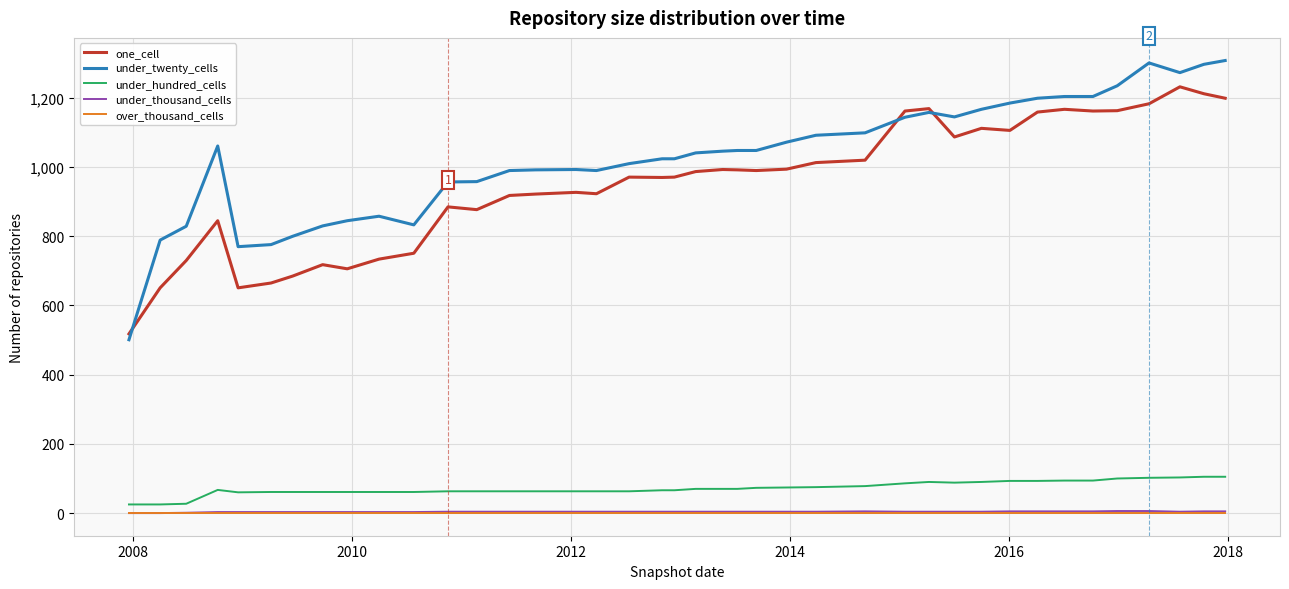

True or false: under_hundred_cells and under_twenty_cells cross at least once.

False